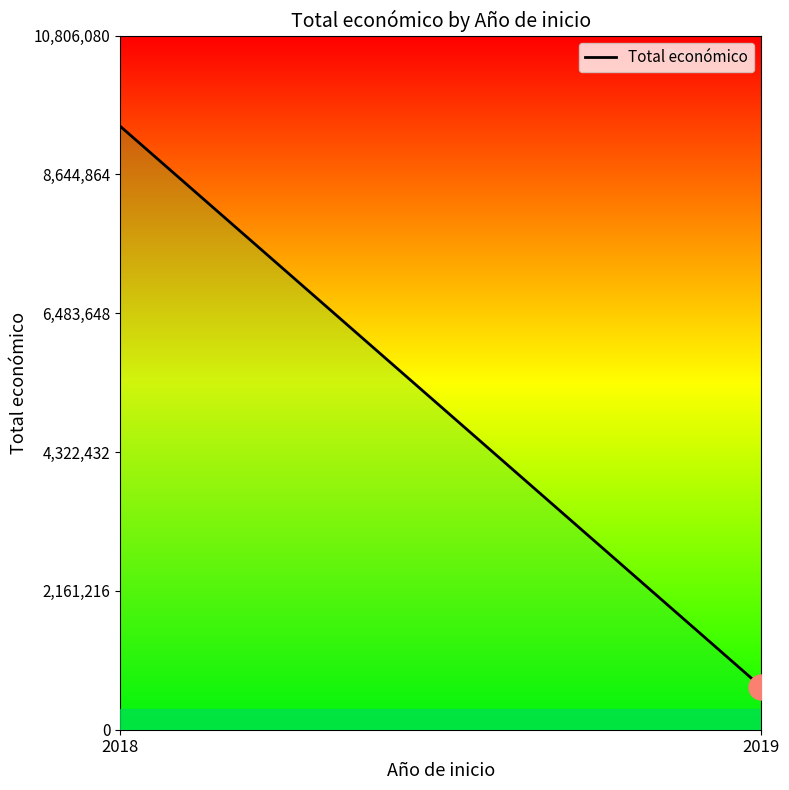

Is it true that the value at 2018 is 9396592?

True